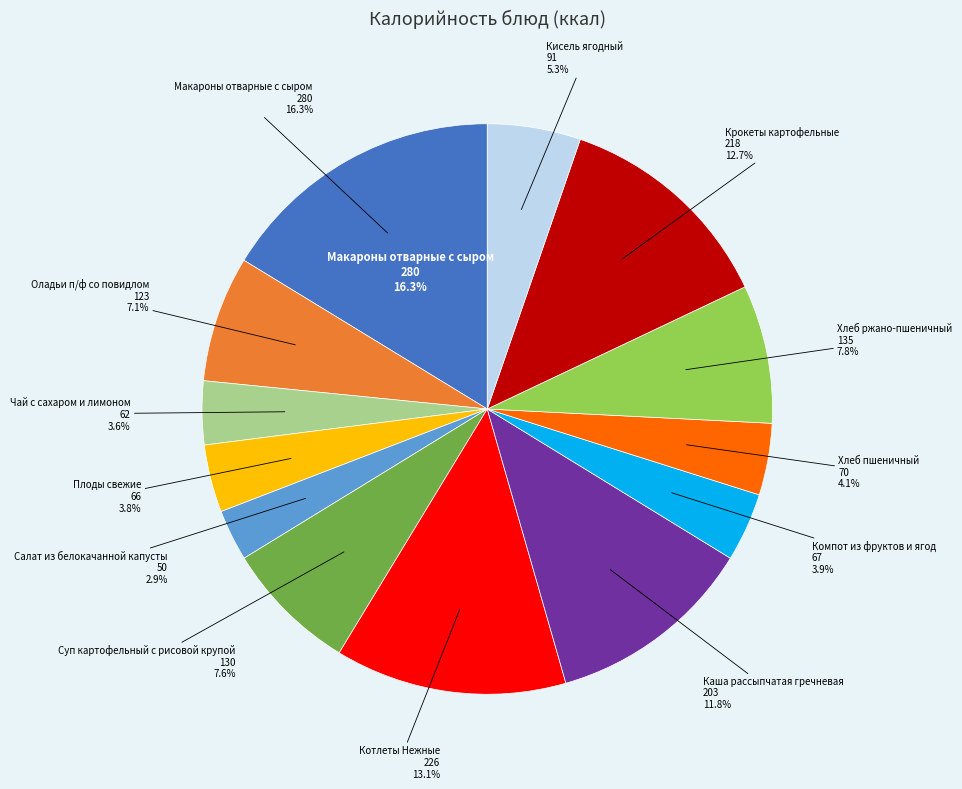

Do Компот из фруктов и ягод and Оладьи п/ф со повидлом together represent more than half of the pie?

No